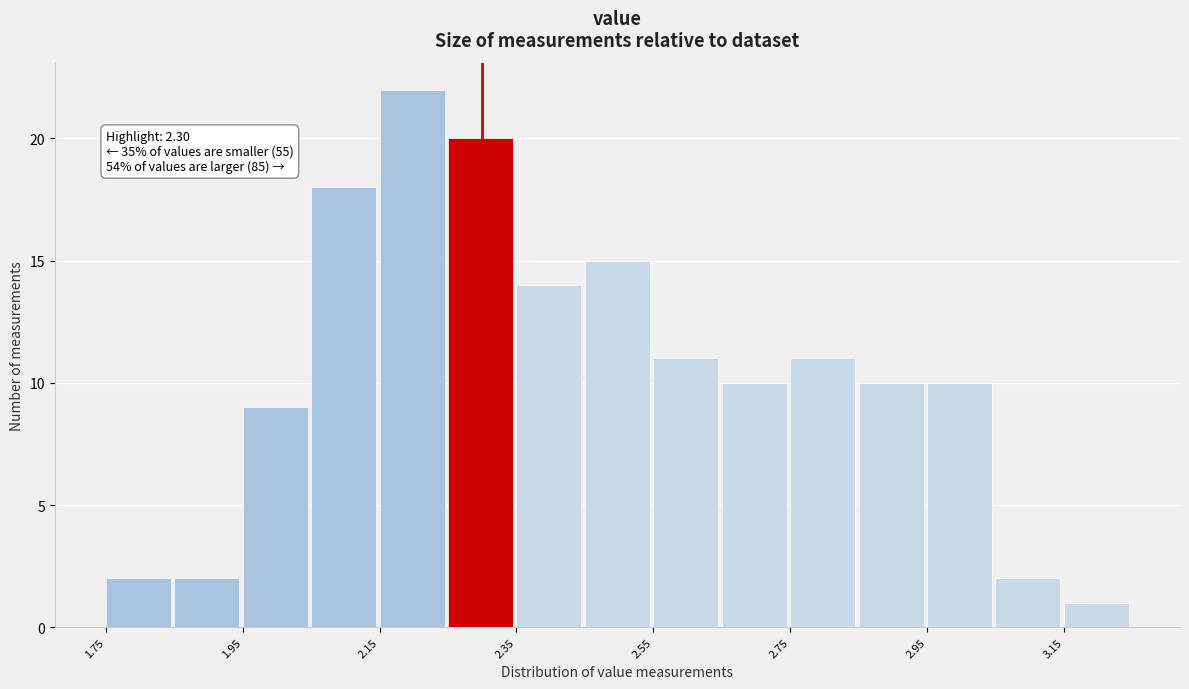

Over which range of the x-axis is the bar tallest?

2.15 to 2.25